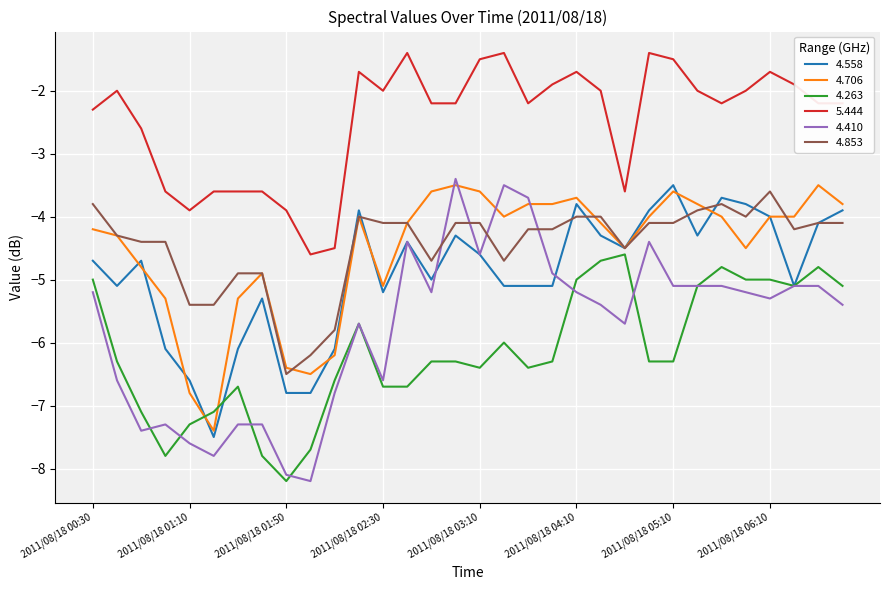

Which series has the largest total across all categories?

5.444